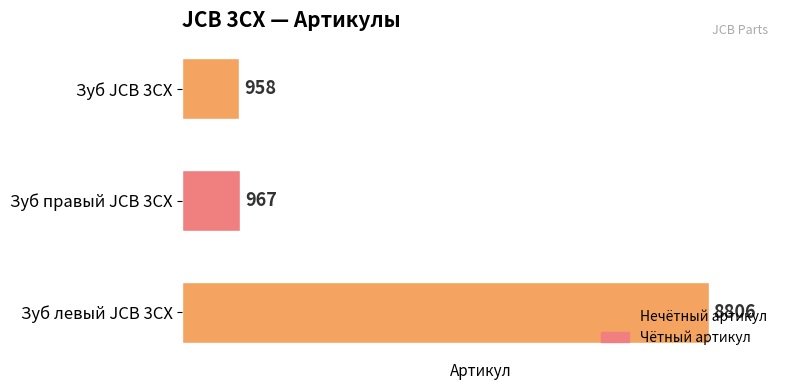

Which label corresponds to the largest value in the chart?

Зуб левый JCB 3CX